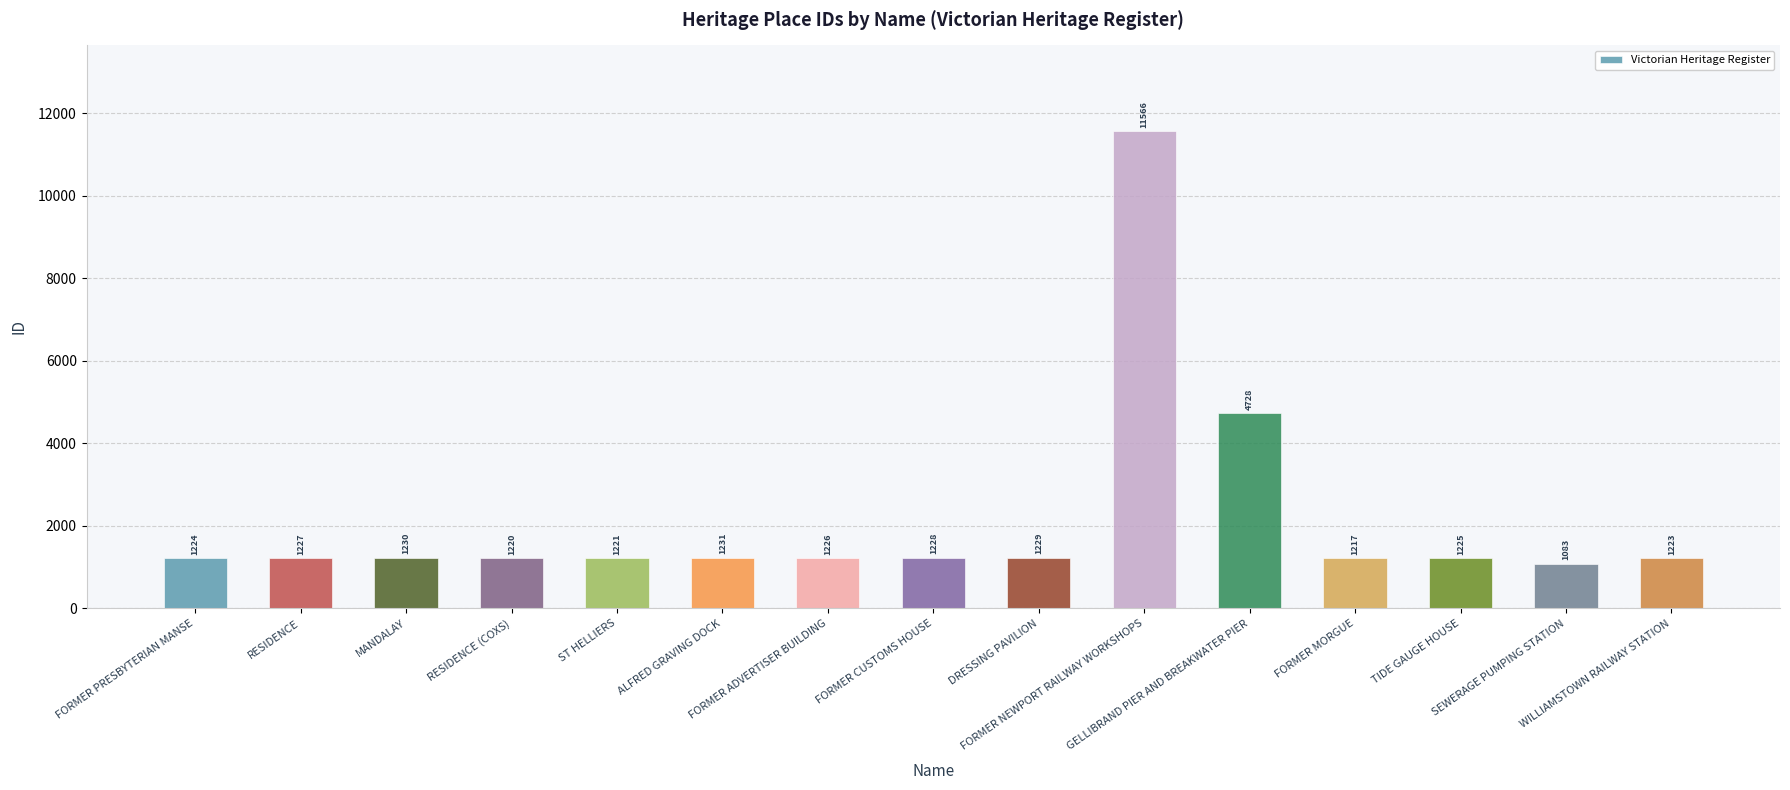

Approximately how many times larger is the value at FORMER CUSTOMS HOUSE compared to FORMER ADVERTISER BUILDING?

1.0